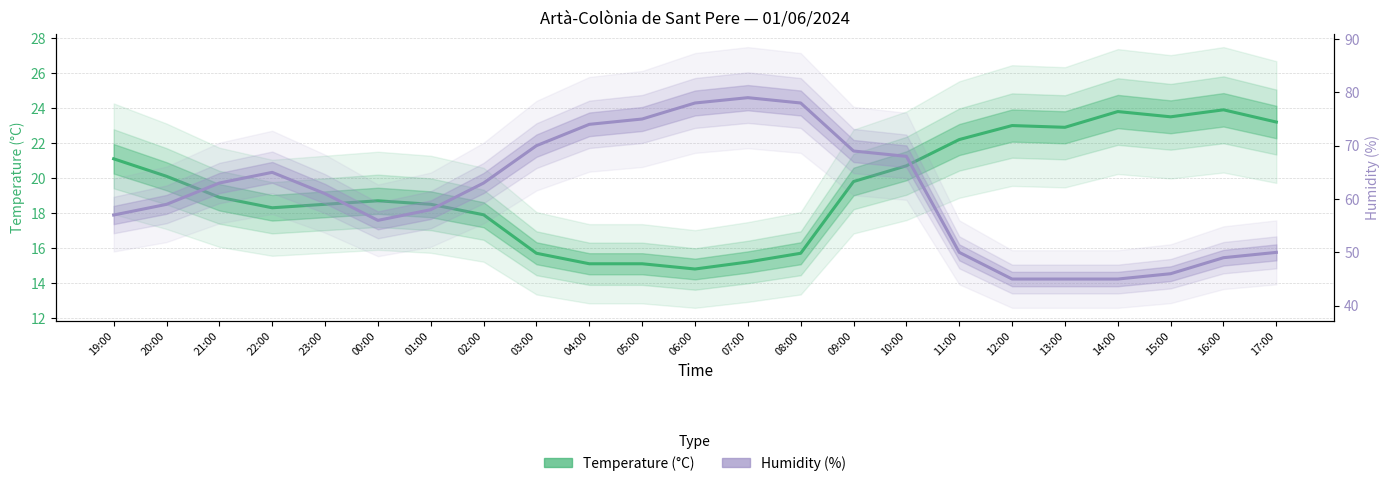

What is the lowest value of the Temperature series?

14.8